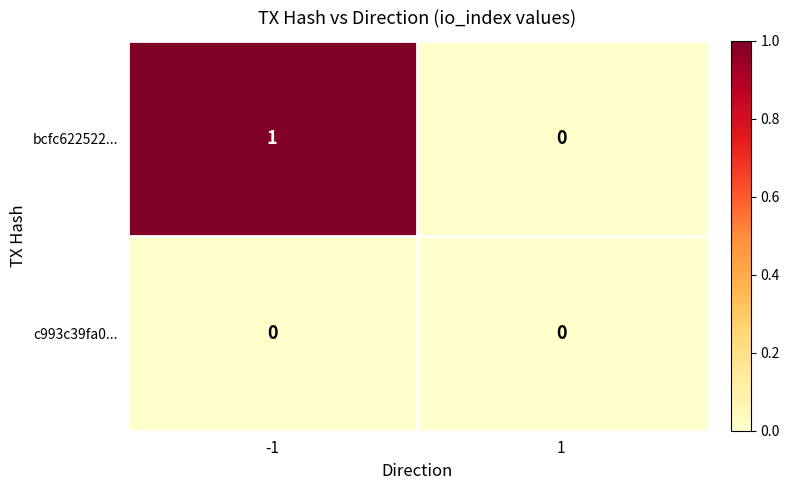

True or false: c993c39fa0... has a value of 0 at -1.

True